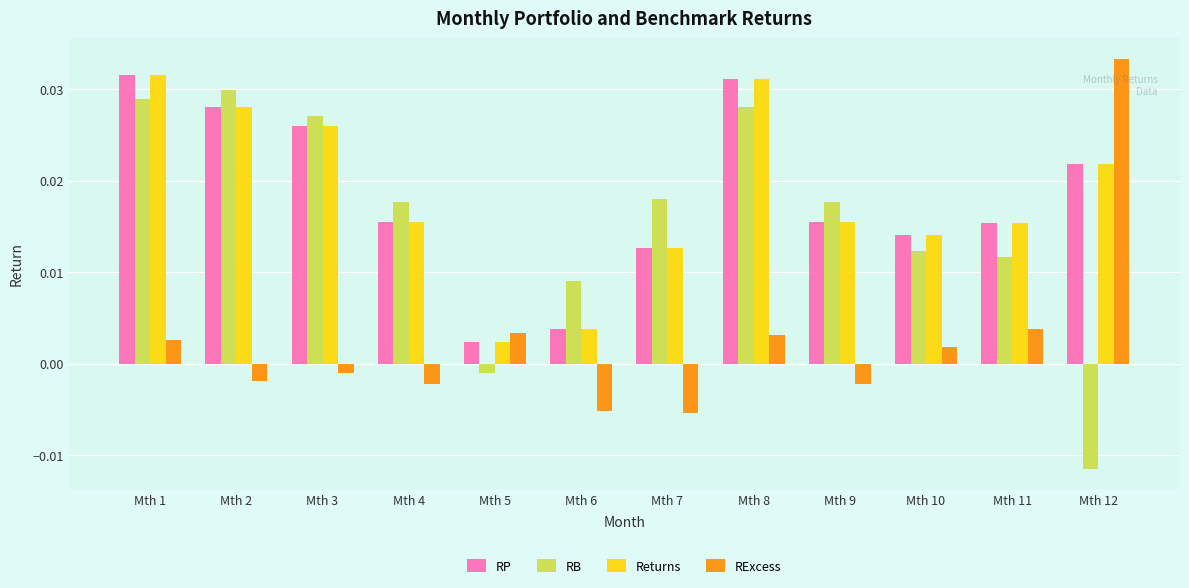

Between Mth 4 and Mth 5, which series saw the biggest shift?

RB